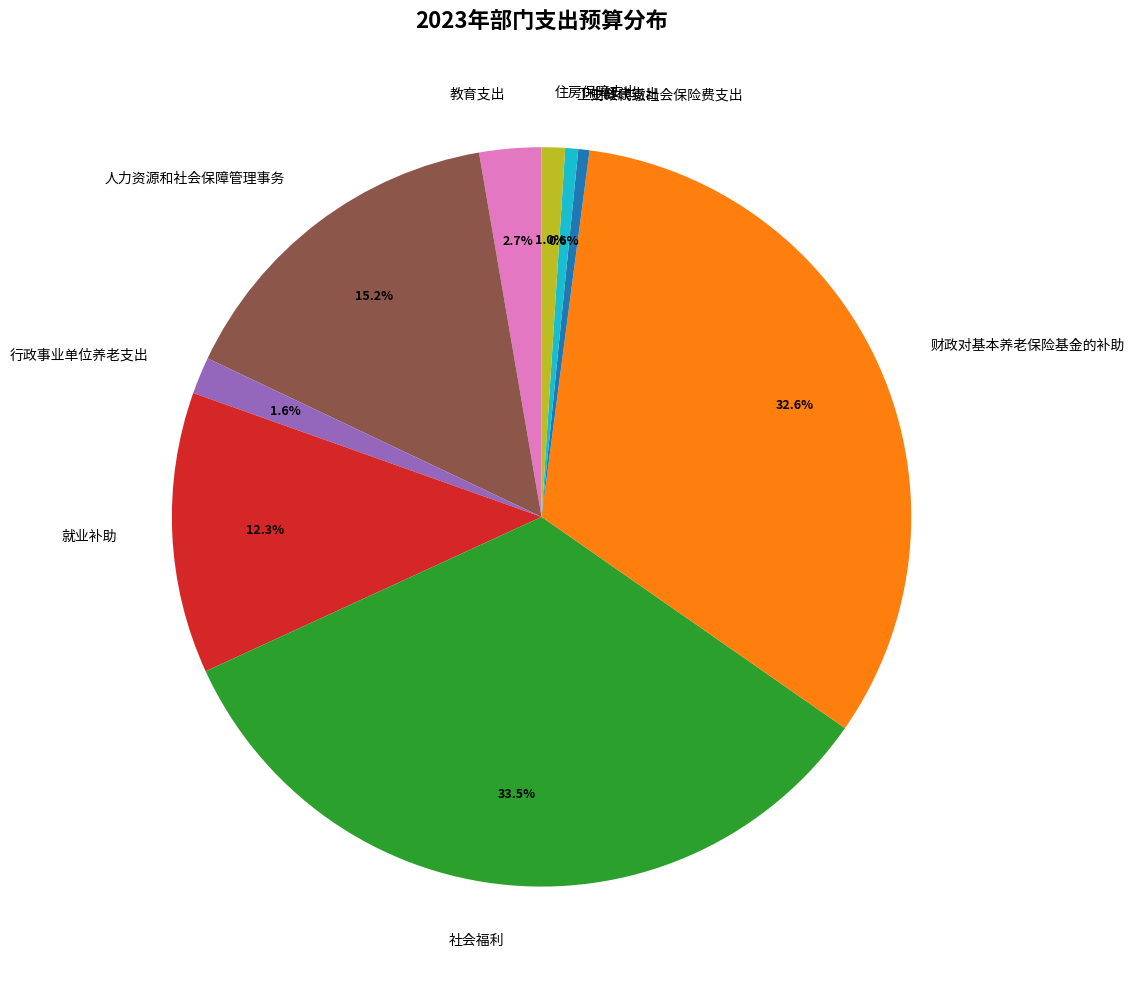

Which slice is the largest?

社会福利